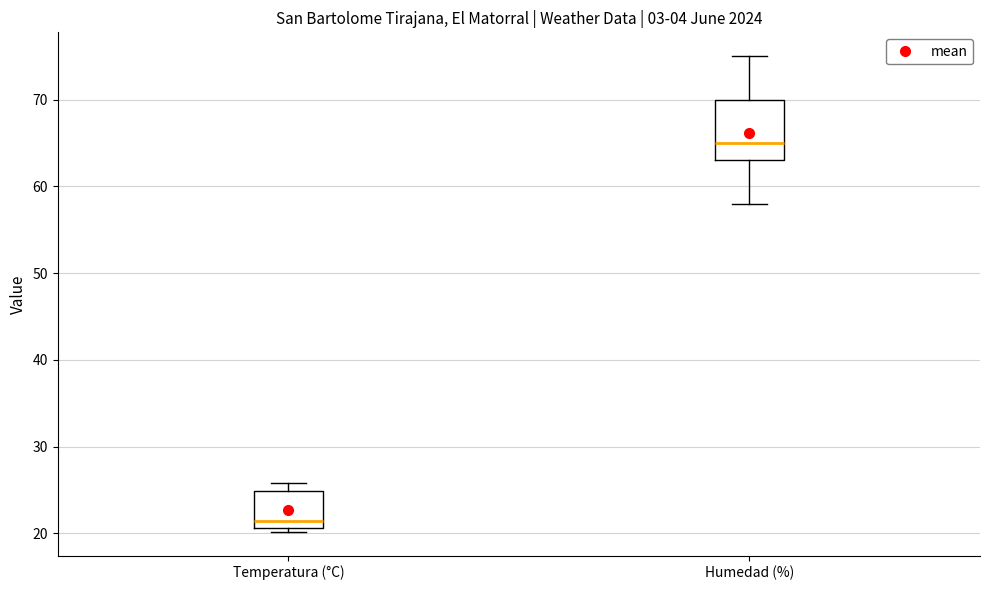

Which box is the tallest, from its lower edge to its upper edge?

Humedad (%)